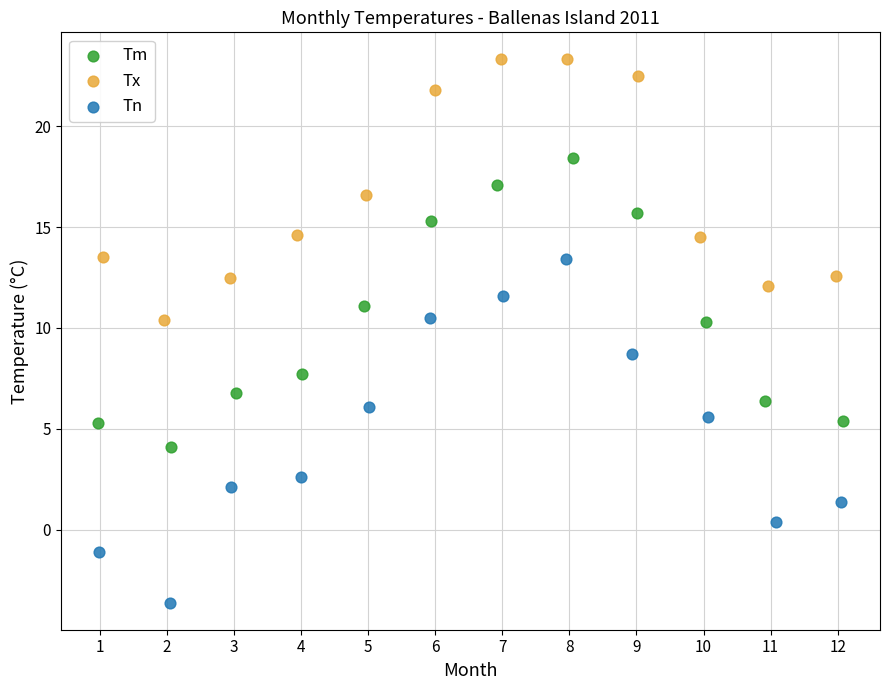

Which series reaches the maximum Y coordinate?

Tx